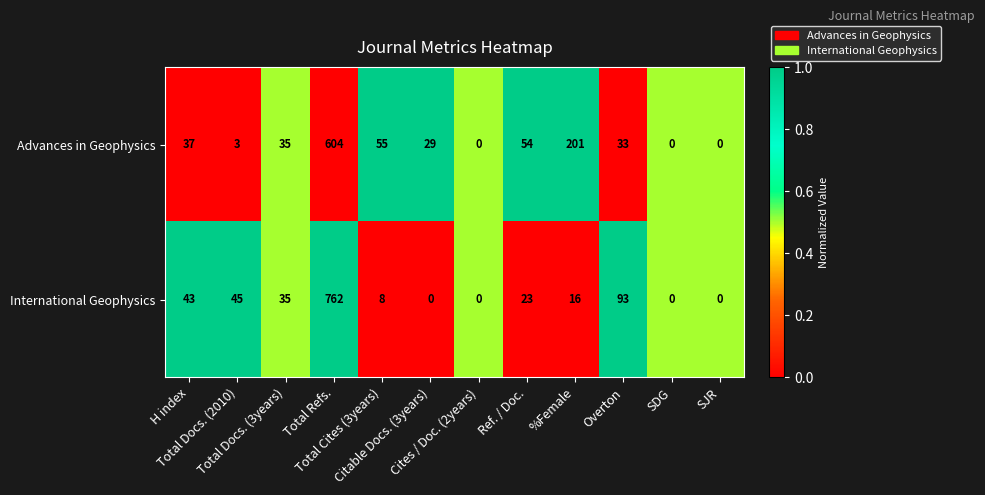

What is the difference between the second highest and minimum values in the Advances in Geophysics series?

201